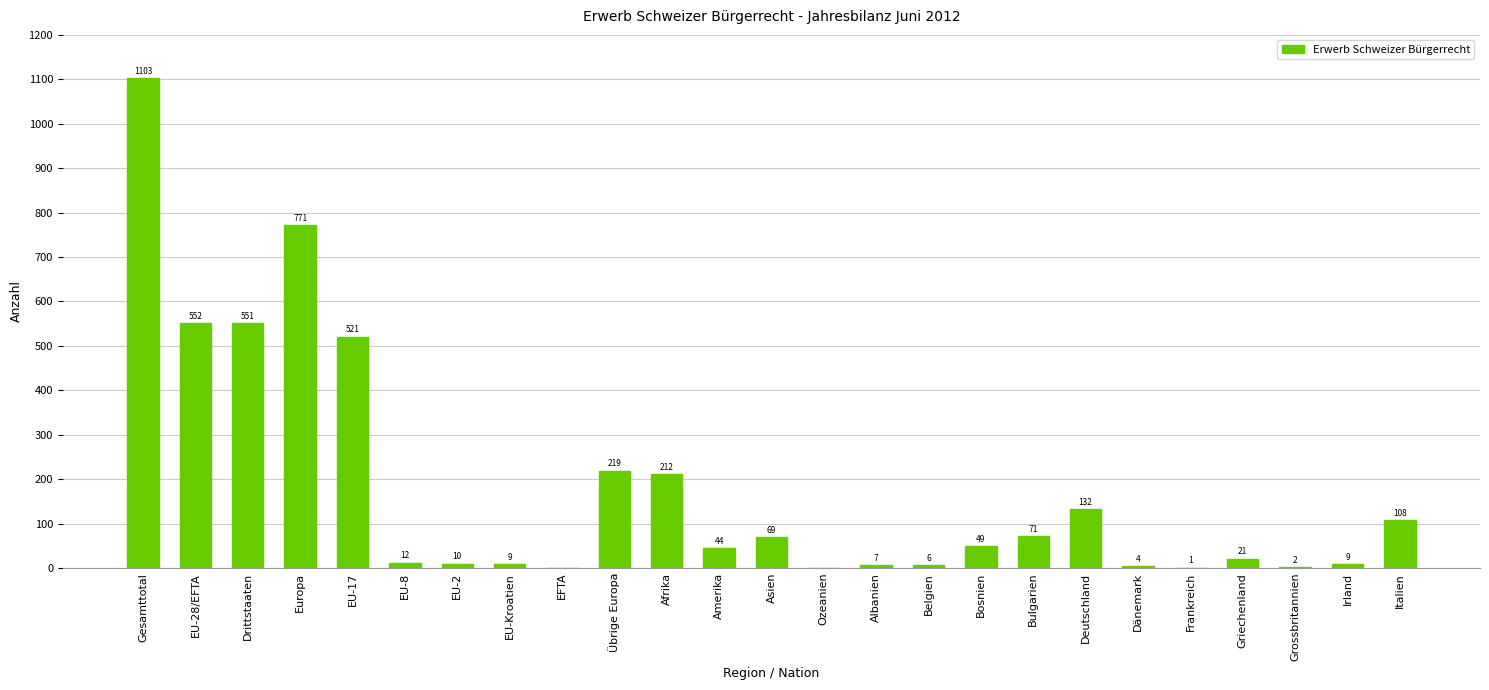

Reading right to left, transcribe all the data shown in this chart.

108	9	2	21	1	4	132	71	49	6	7	0	69	44	212	219	0	9	10	12	521	771	551	552	1103